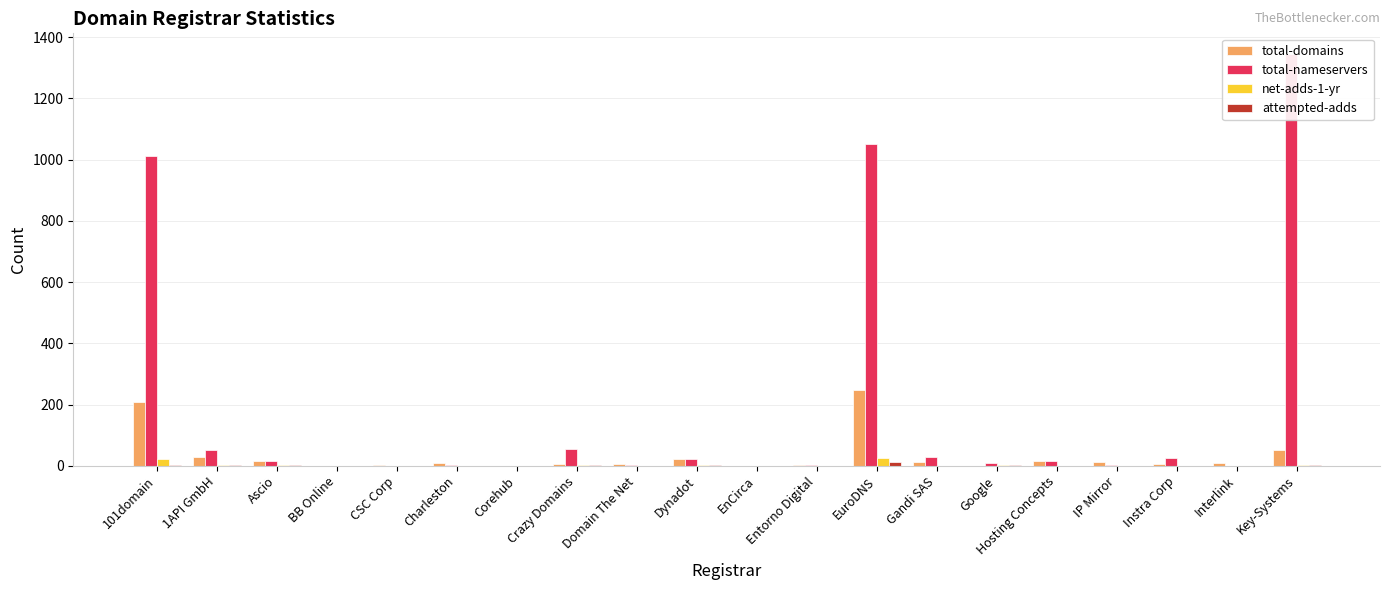

Is the value of total-nameservers at Charleston greater than the value of attempted-adds at Key-Systems?

Yes